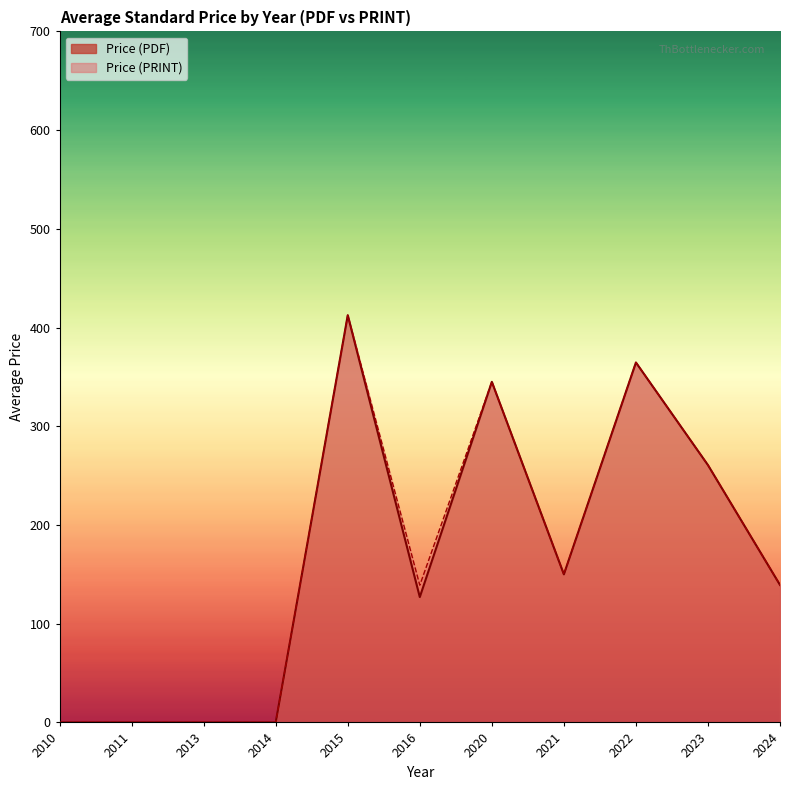

True or false: Price (PDF) and Price (PRINT) intersect in this chart.

False